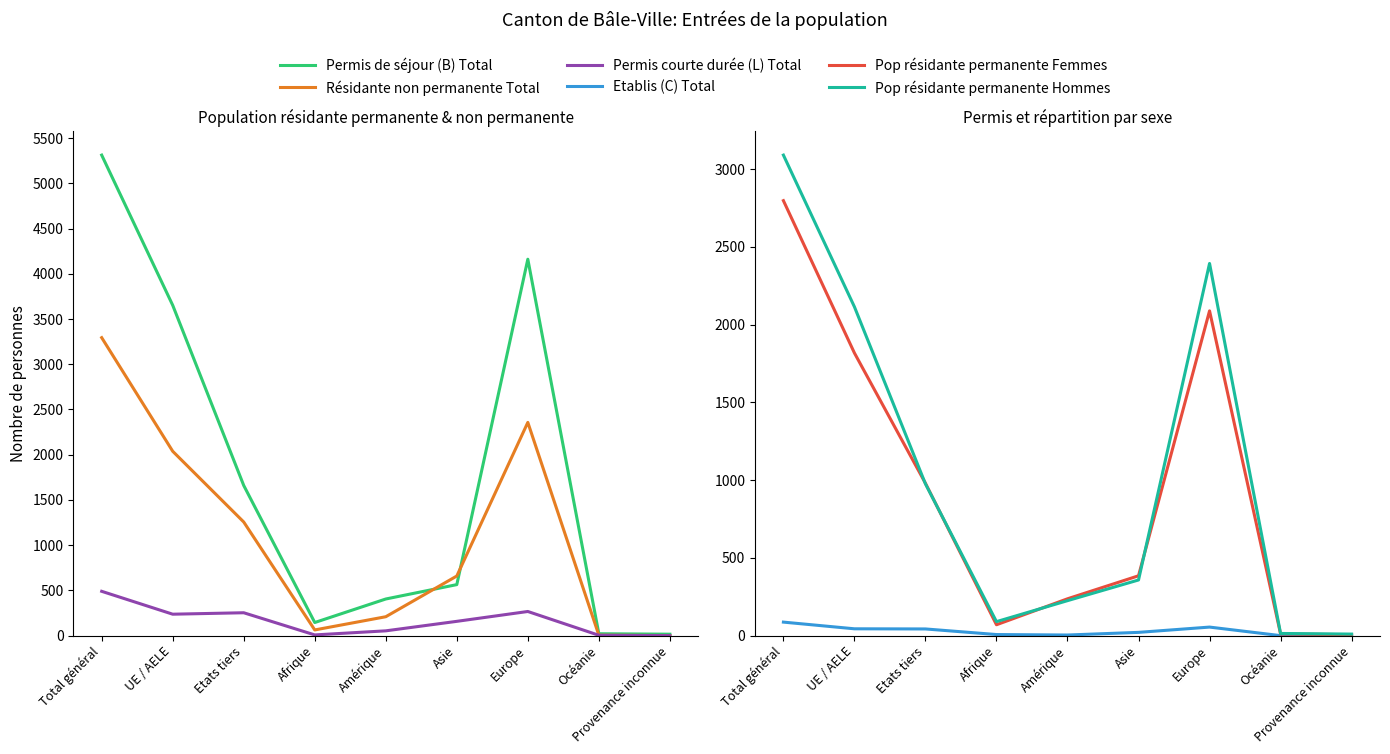

Read the Résidante non permanente Total value at Océanie.

5